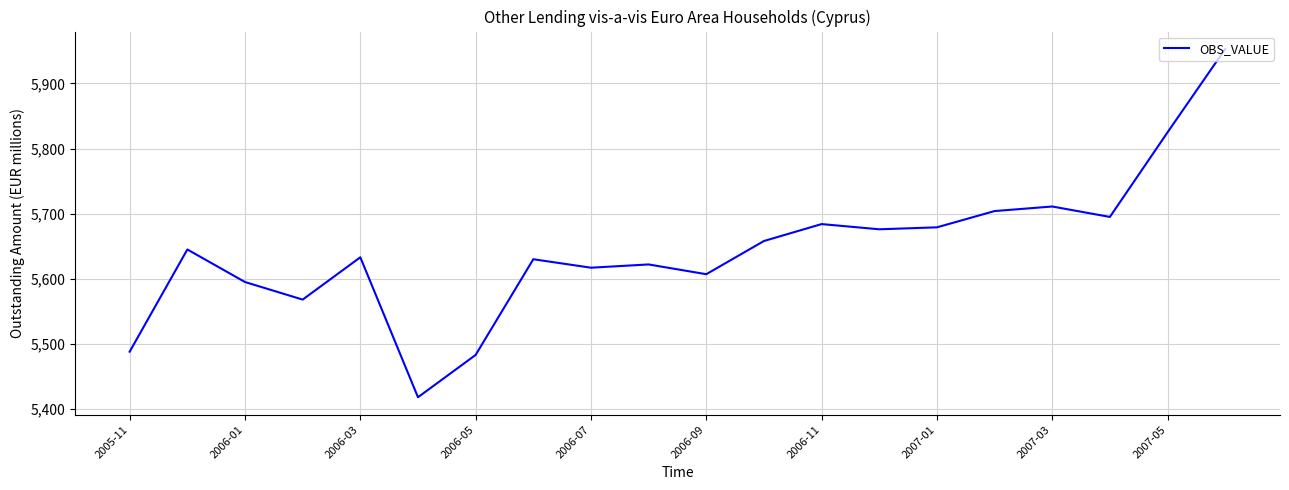

What is the smallest value displayed?

5418